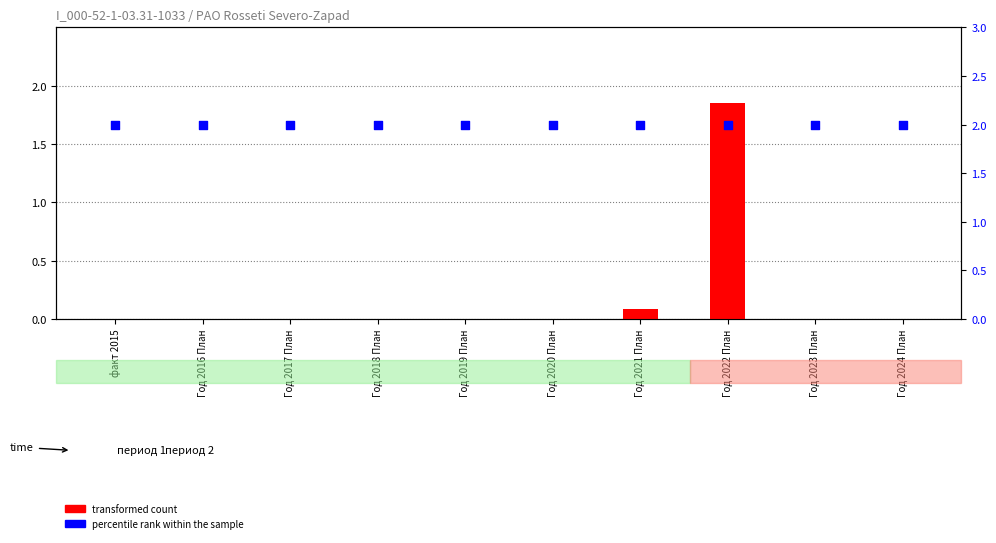

Which series has the largest total across all categories?

percentile rank within the sample